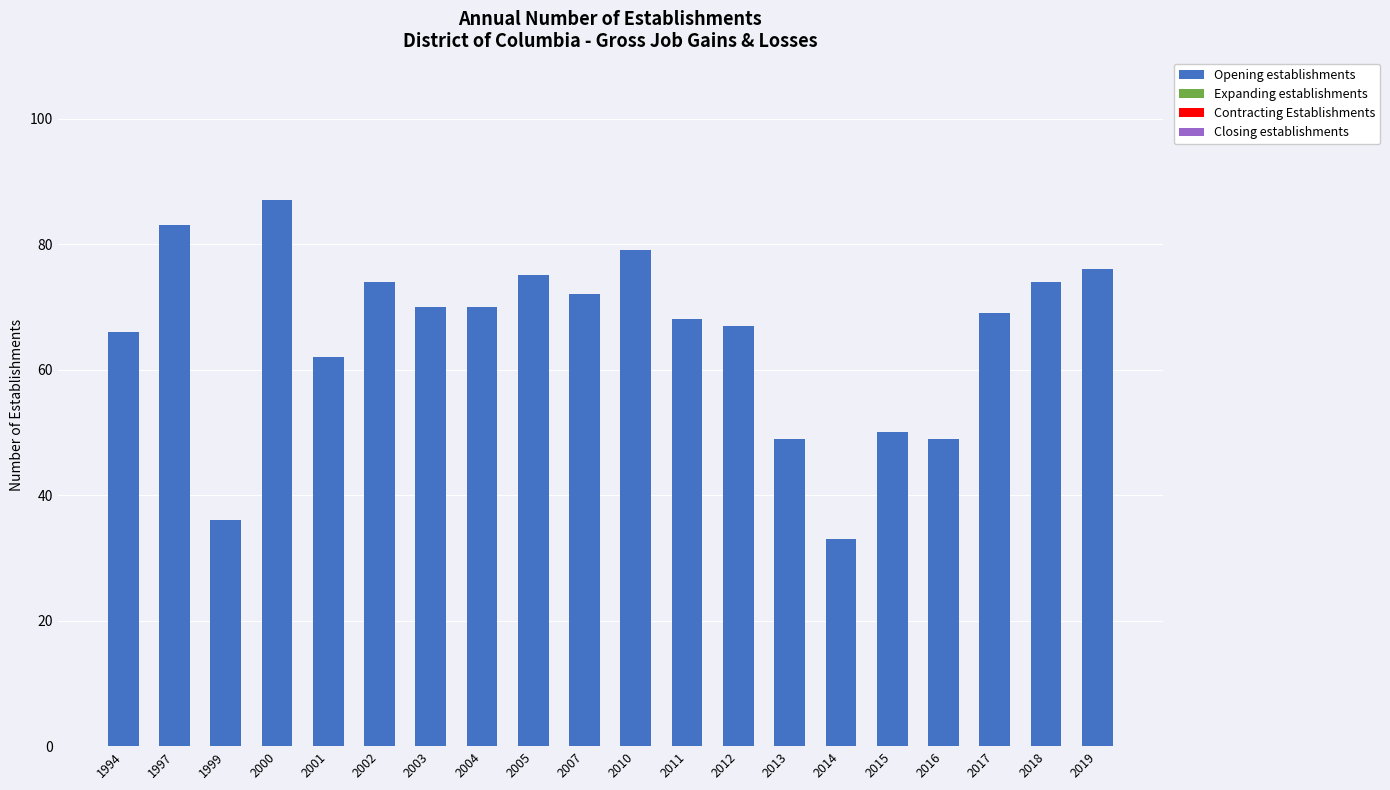

Between 2015 and 2012, which is larger?

2012